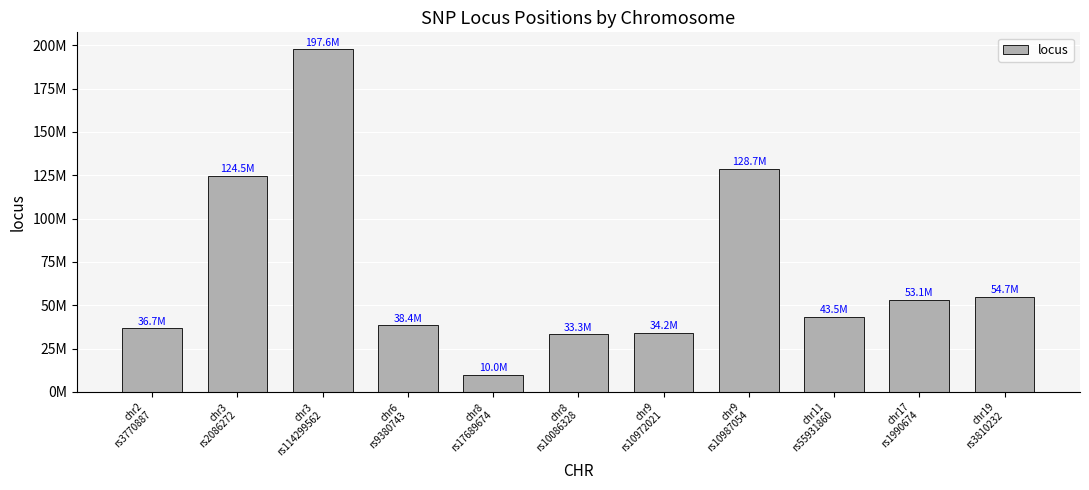

How many bars are there in total?

11